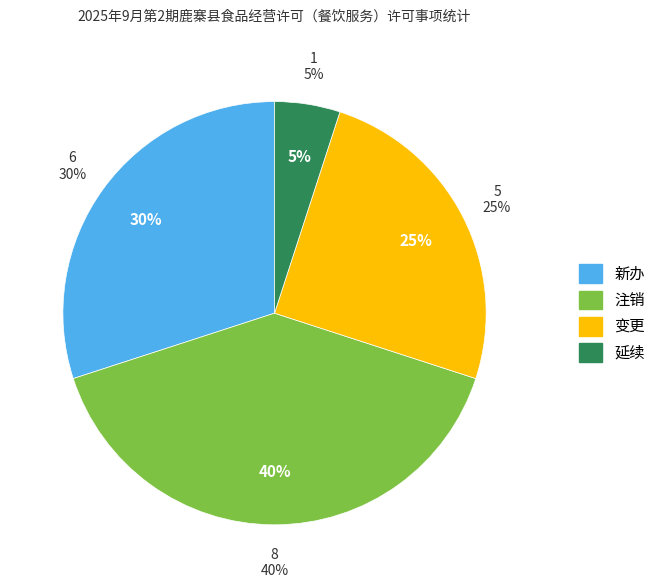

Which slice is the smallest?

延续